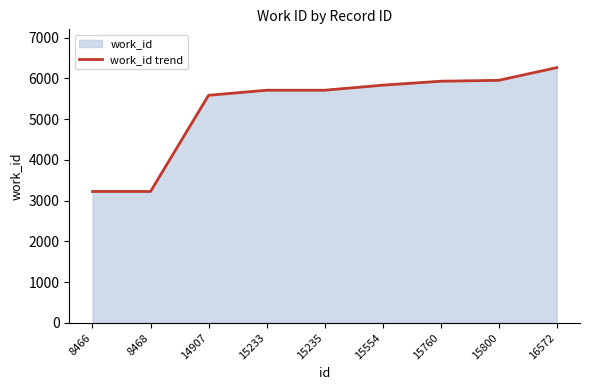

What is the change in value from 8468 to 14907?

+2361